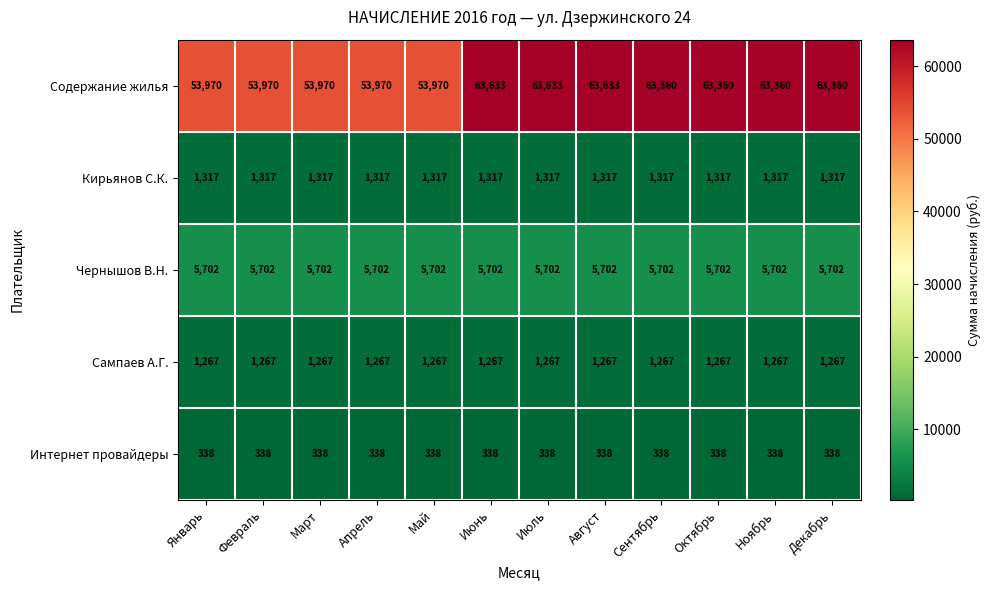

Read the Содержание жилья value at Июль, to the nearest 50.

63650